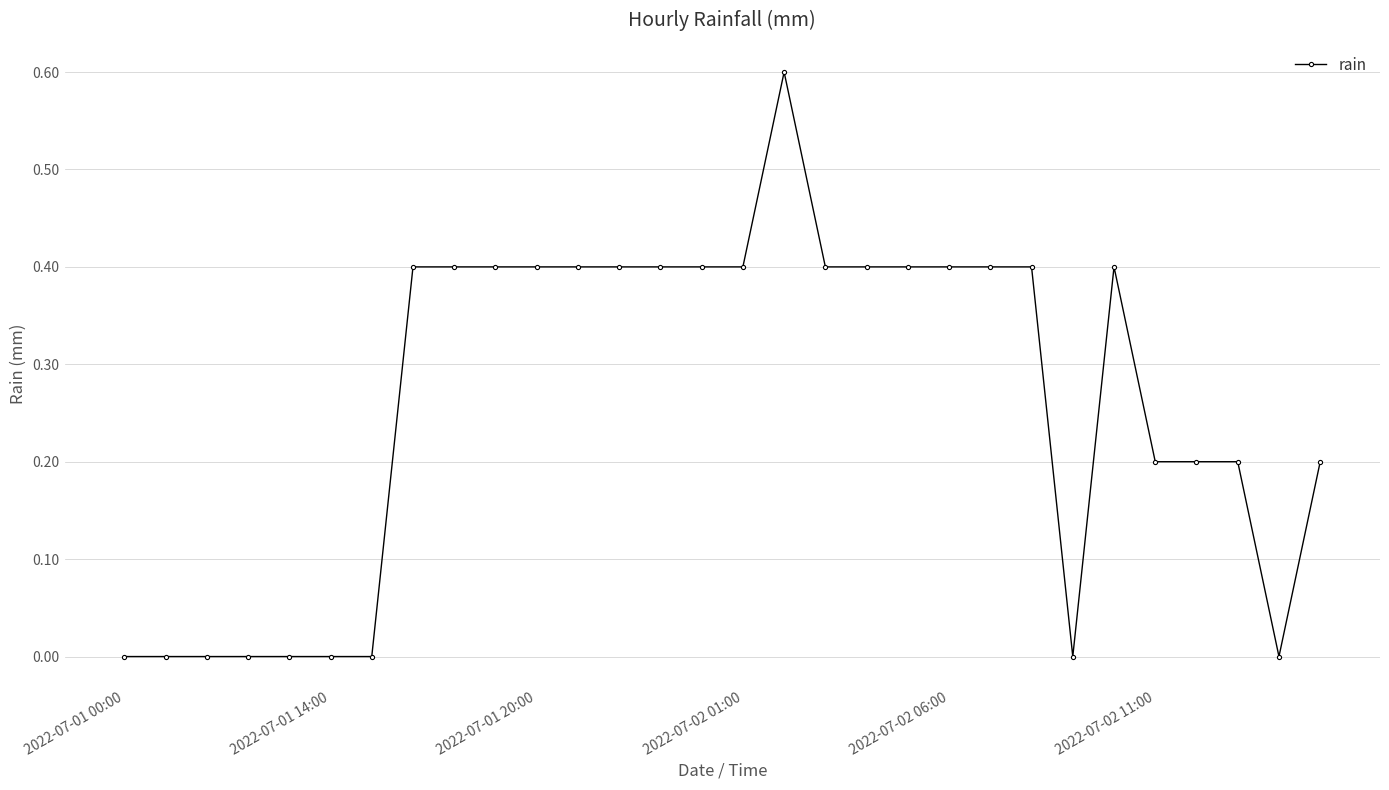

What is the greatest value displayed?

0.6